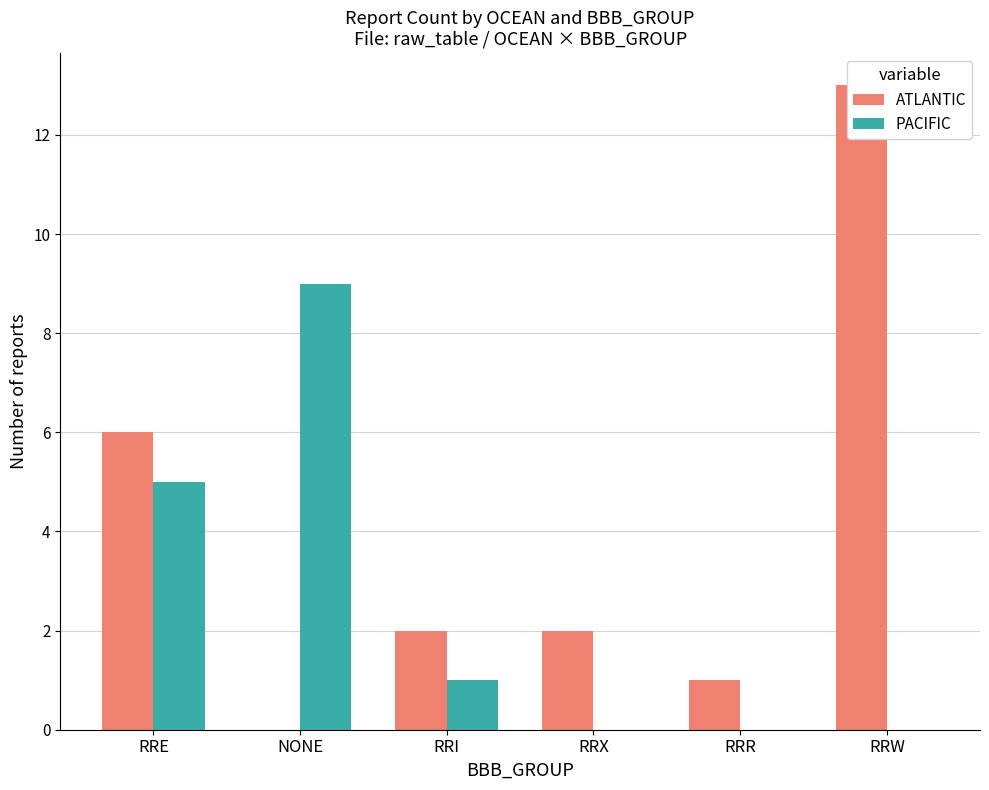

Is it true that PACIFIC equals 15 at NONE?

False